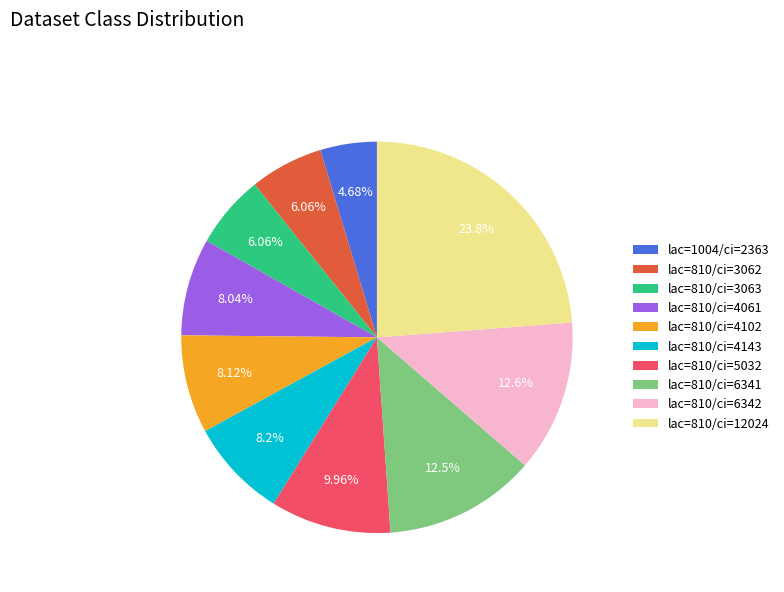

Which category has the smallest portion of the pie?

lac=1004/ci=2363